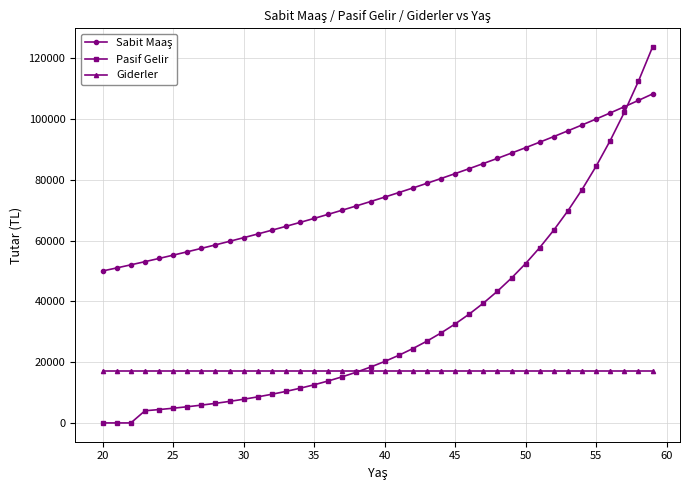

What is the value of the Pasif Gelir point at the 4th from the left?

4000.0